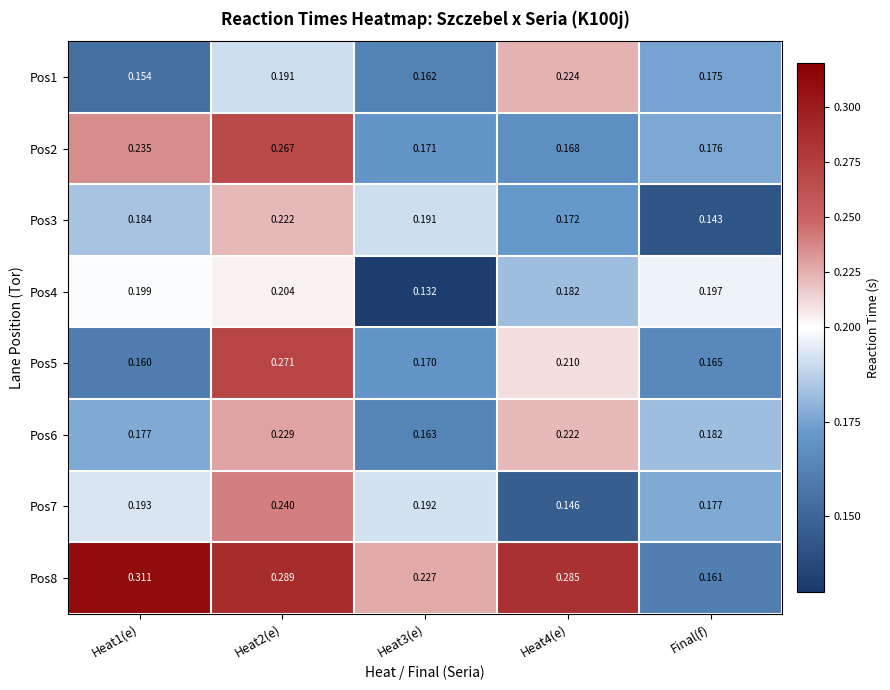

Which series has the largest total across all categories?

Pos8